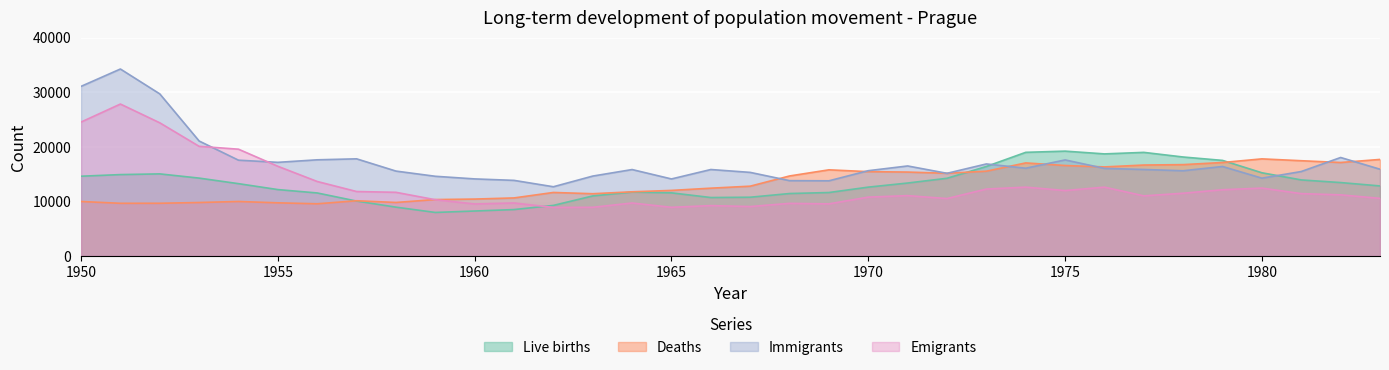

The value of Immigrants at 1980 is 14250. True or false?

True